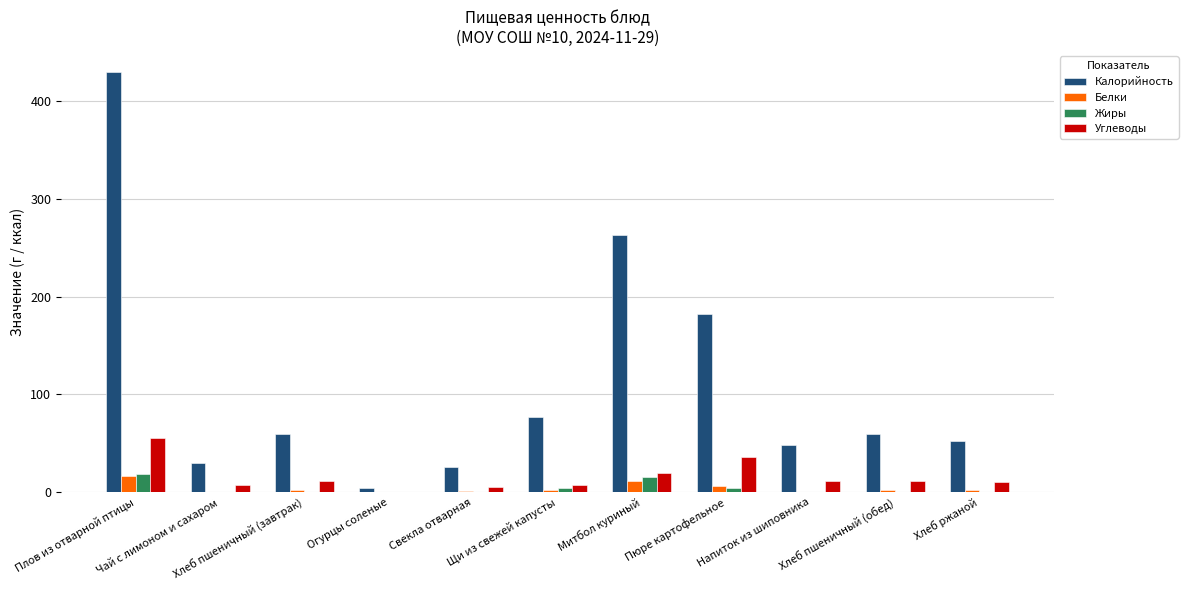

What is the sum of all Углеводы values?

175.7